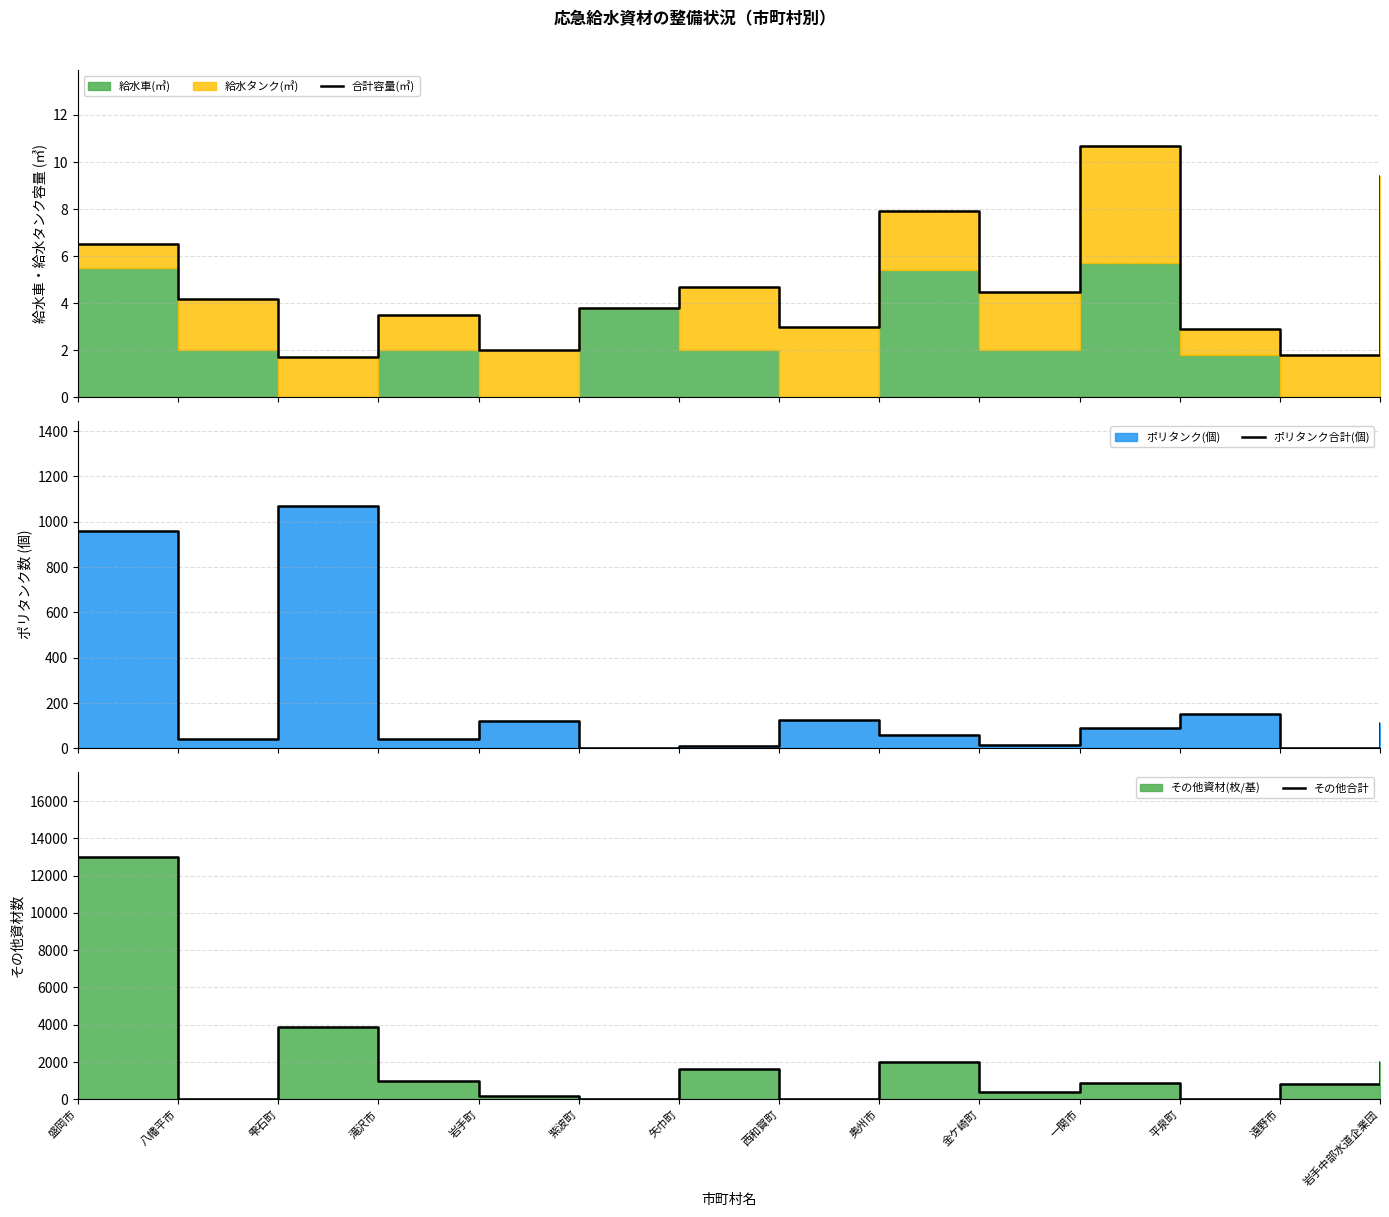

Which series has the largest total across all categories?

その他合計